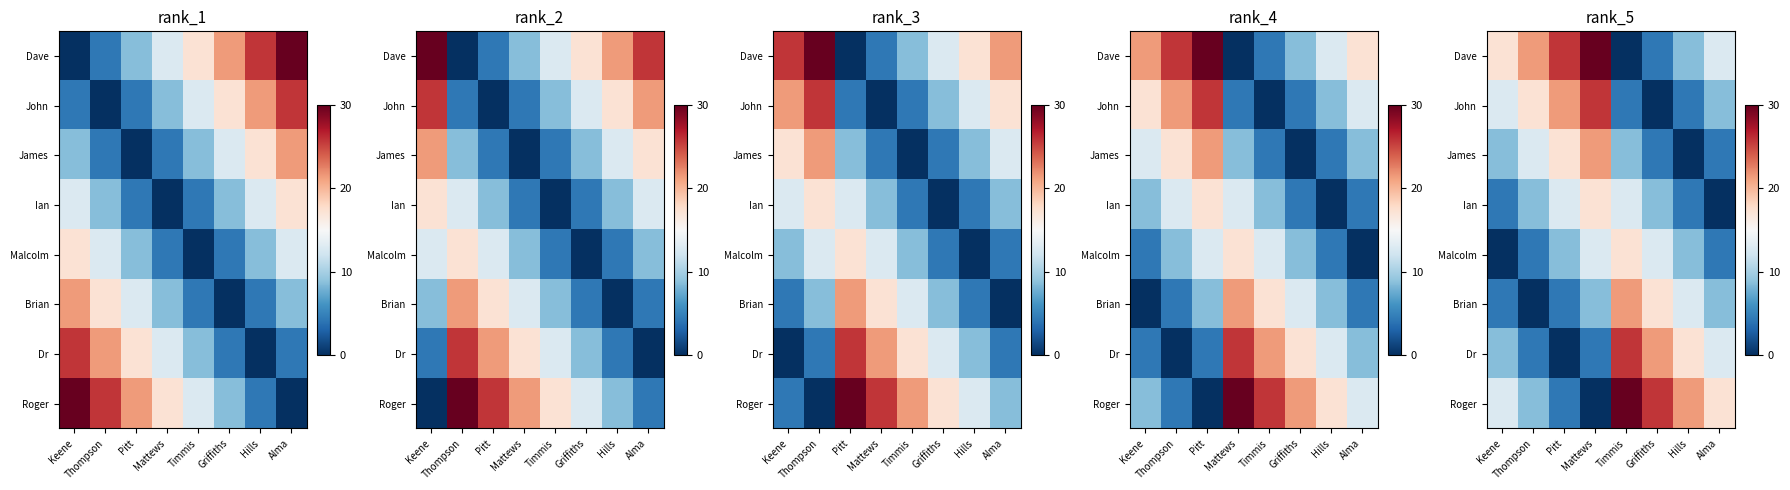

What is the difference between the maximum and minimum values in the Dave series?

30.0